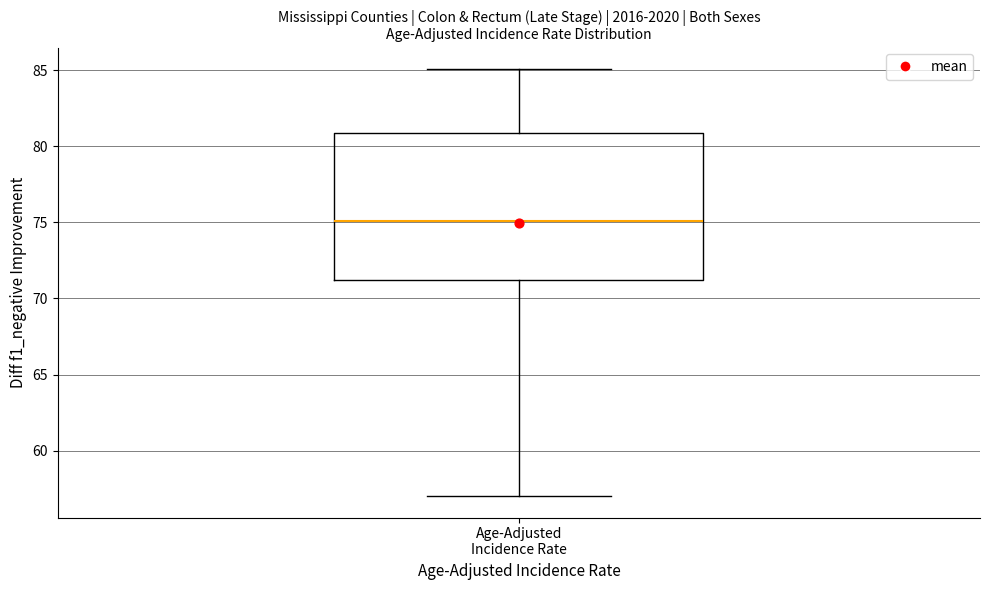

Read this box plot against the y-axis: the position of the median line, the range covered by the box, and the ends of both whiskers. The values are not printed on the chart, so give them approximately, as read against the axis.

median 75, box 71 to 81, whiskers 57 to 85